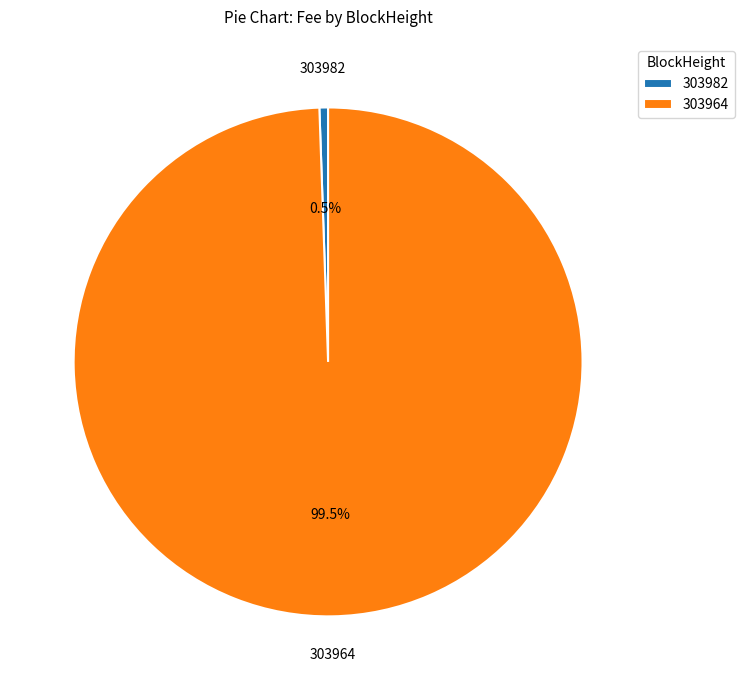

Combined, do 303982 and 303964 account for over 50%?

Yes